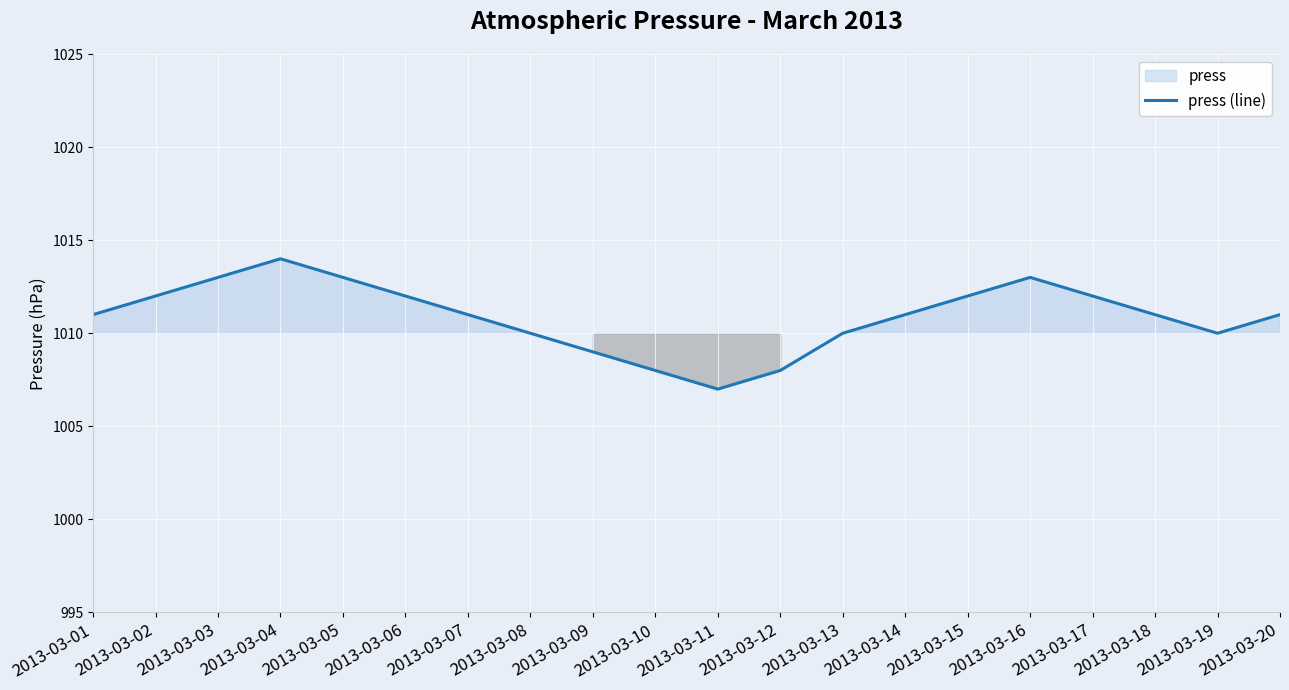

Where is the first local maximum?

2013-03-04